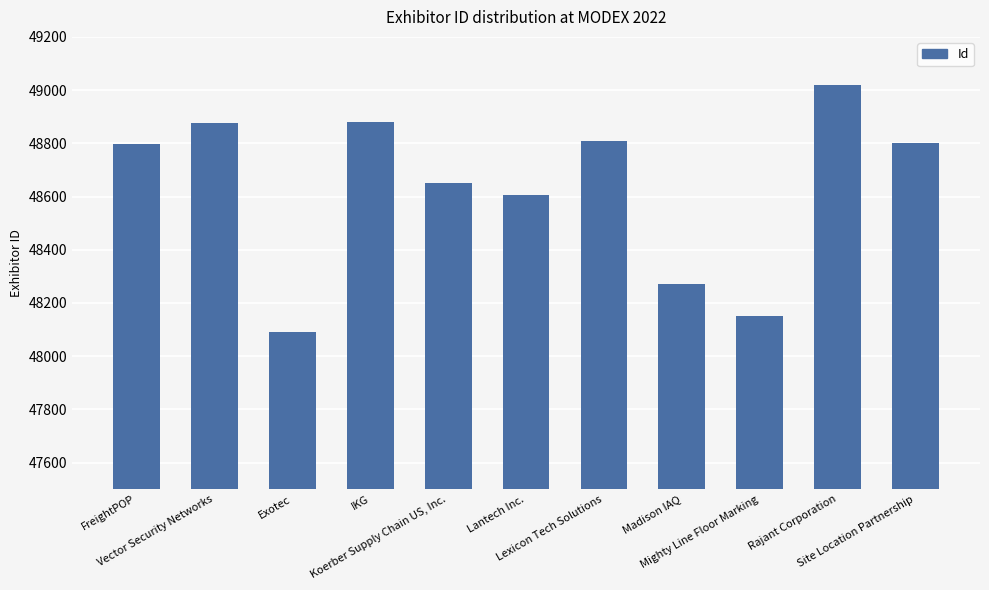

What is the label of the 7th bar from the left?

Lexicon Tech Solutions